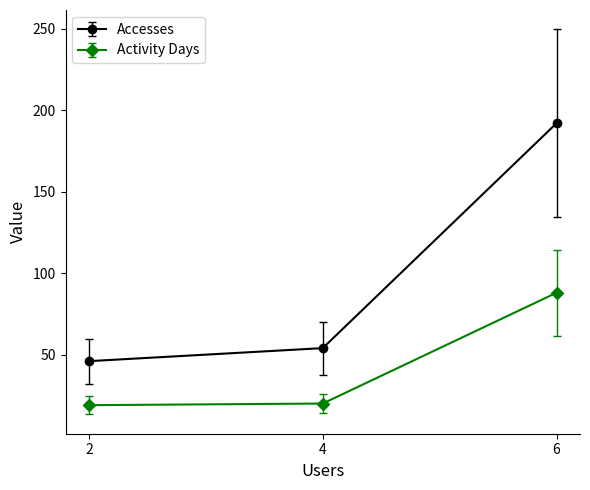

The Accesses series shows 334 at 6. True or false?

False